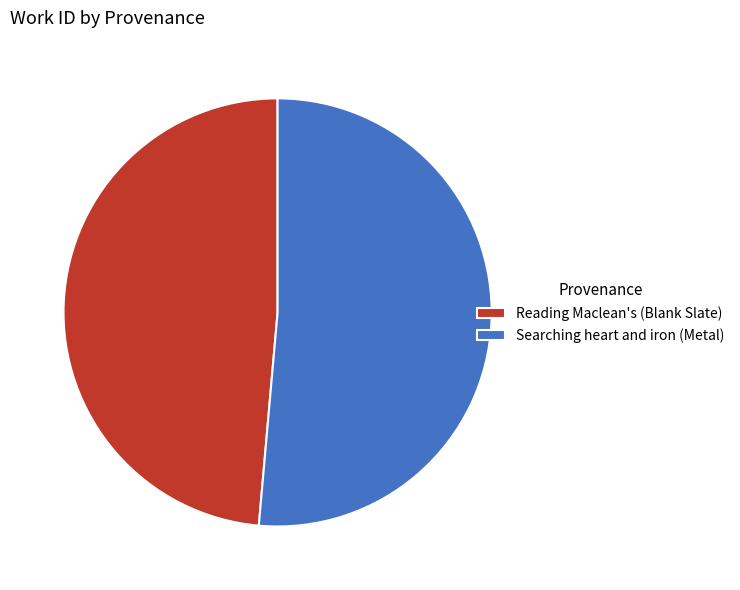

Count the number of slices in the pie.

2